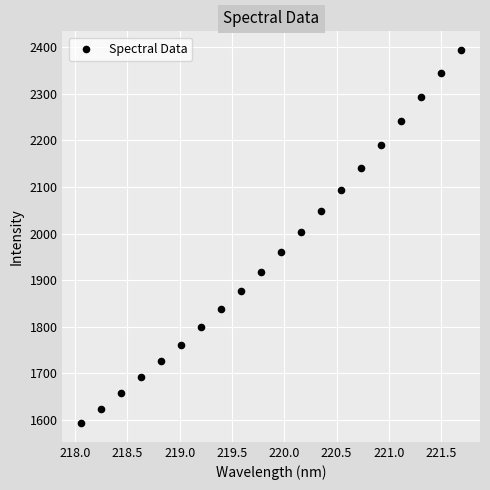

What is the range of X values (max minus min)?

3.6